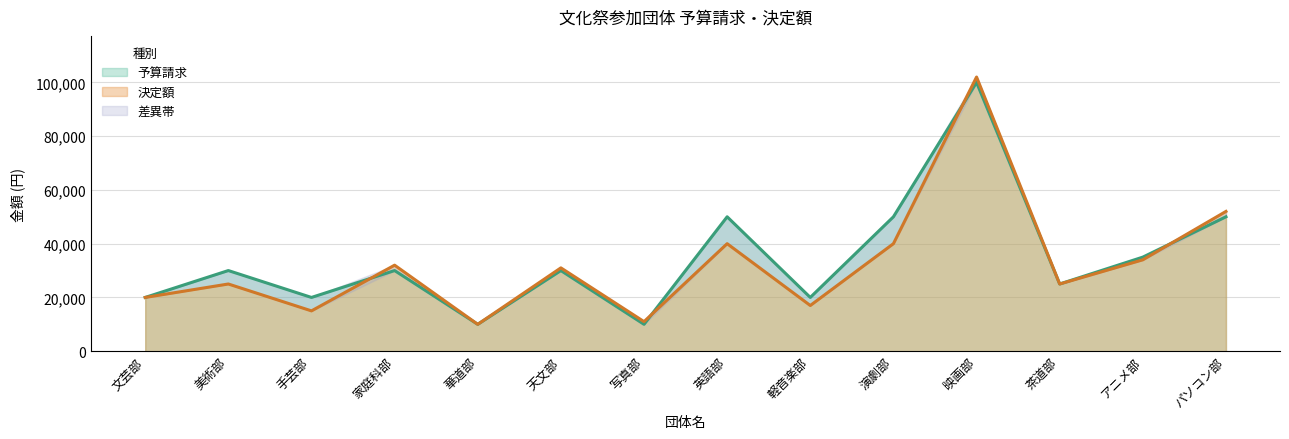

How many interior local valleys does the 決定額 series have?

5